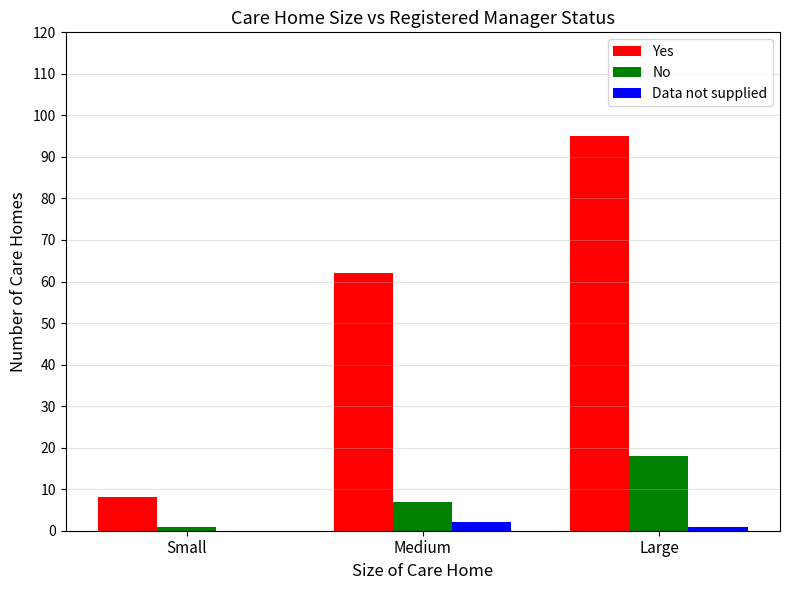

At which label does No reach its peak?

Large